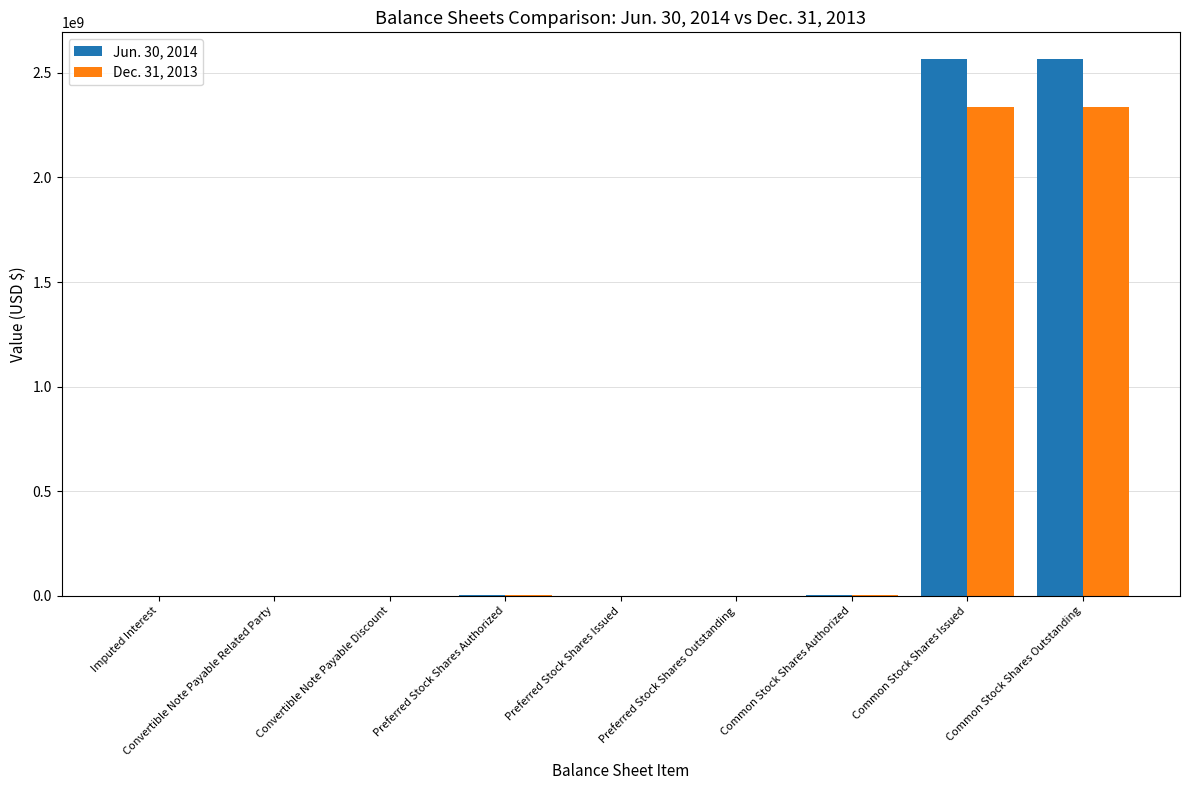

What is the sum of all Dec. 31, 2013 values?

4677614084